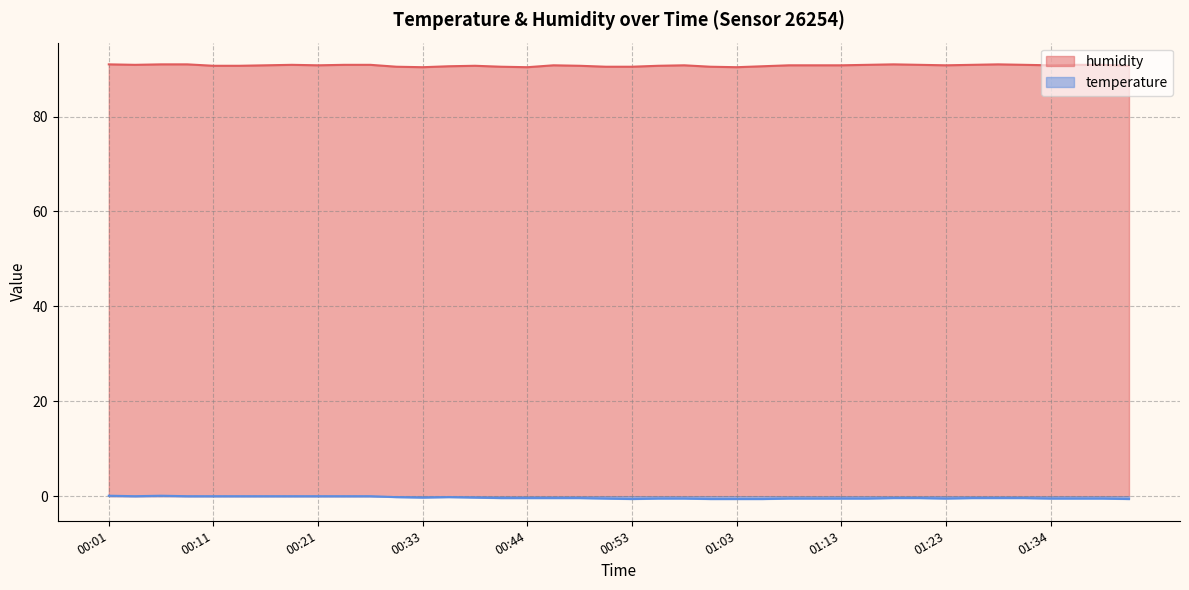

True or false: temperature and humidity intersect in this chart.

False